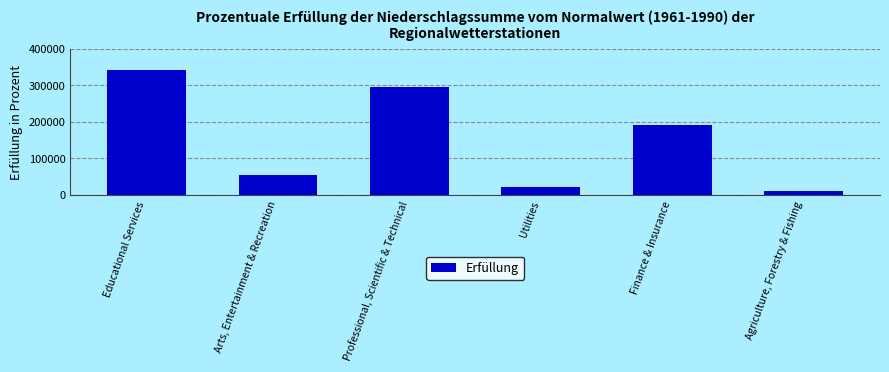

How many series are shown in this chart?

1